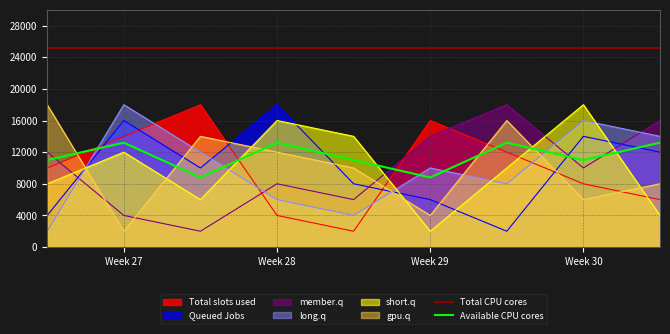

What is the spread (max minus min) of values at Week 30?

19200.0